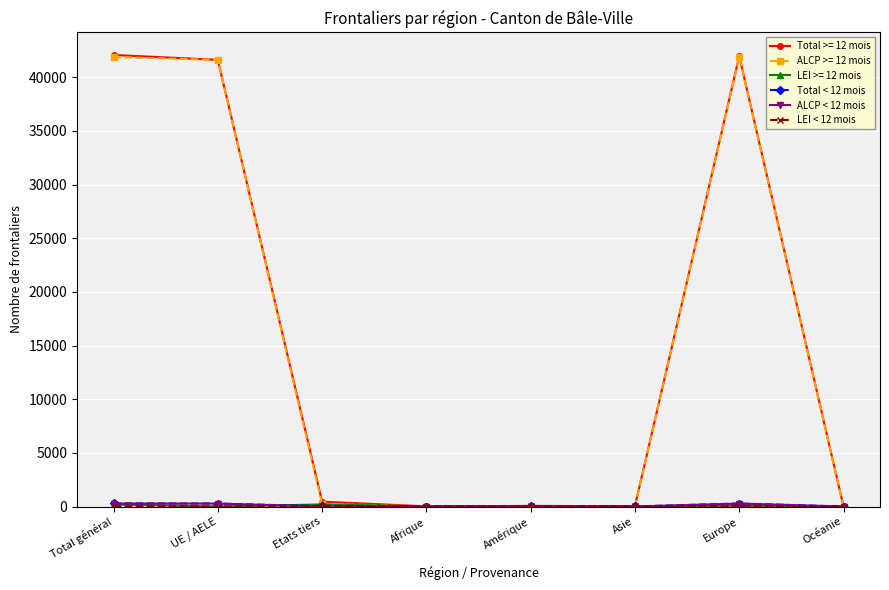

The ALCP >= 12 mois series shows 23734 at Afrique. True or false?

False